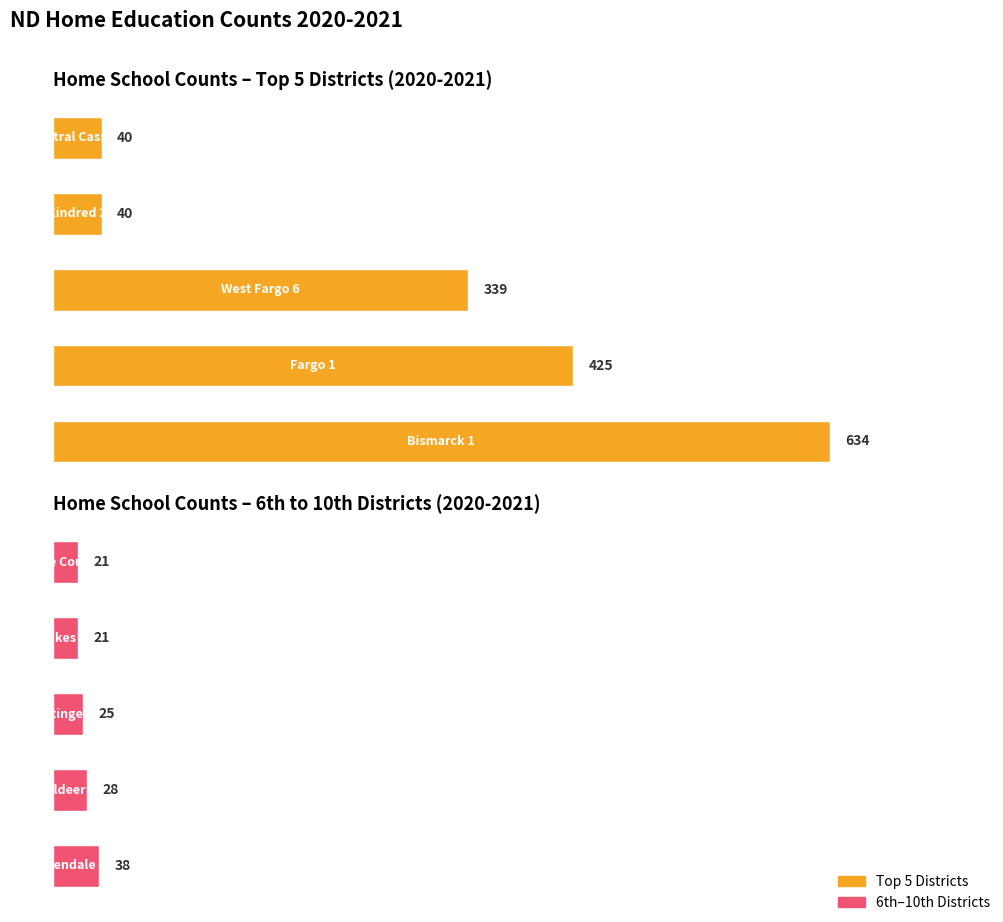

List the series in order of their peak value, highest first.

HomeSchoolCount (Top 5), HomeSchoolCount (6th–10th)